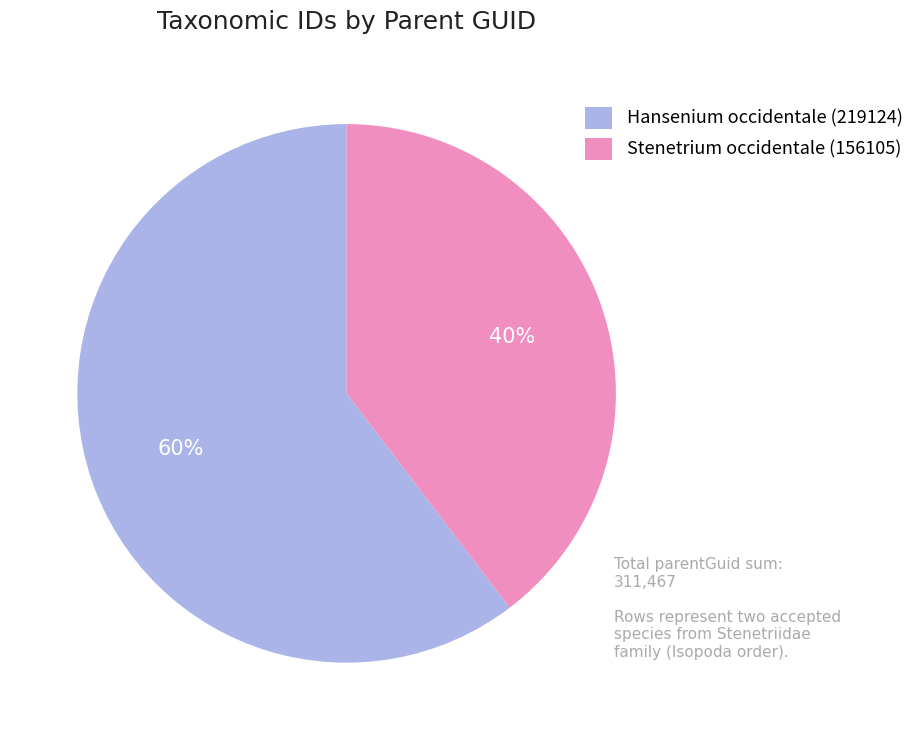

To the nearest percent, what is the average slice percentage?

50%